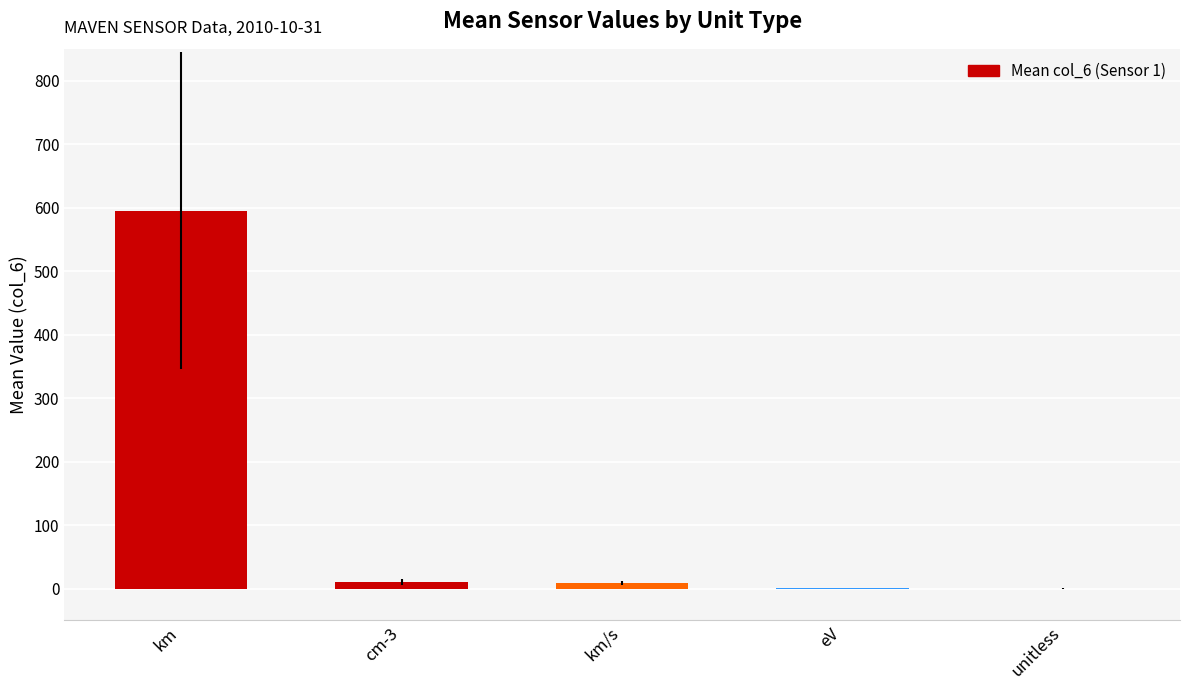

Where does the data first go above 8?

km